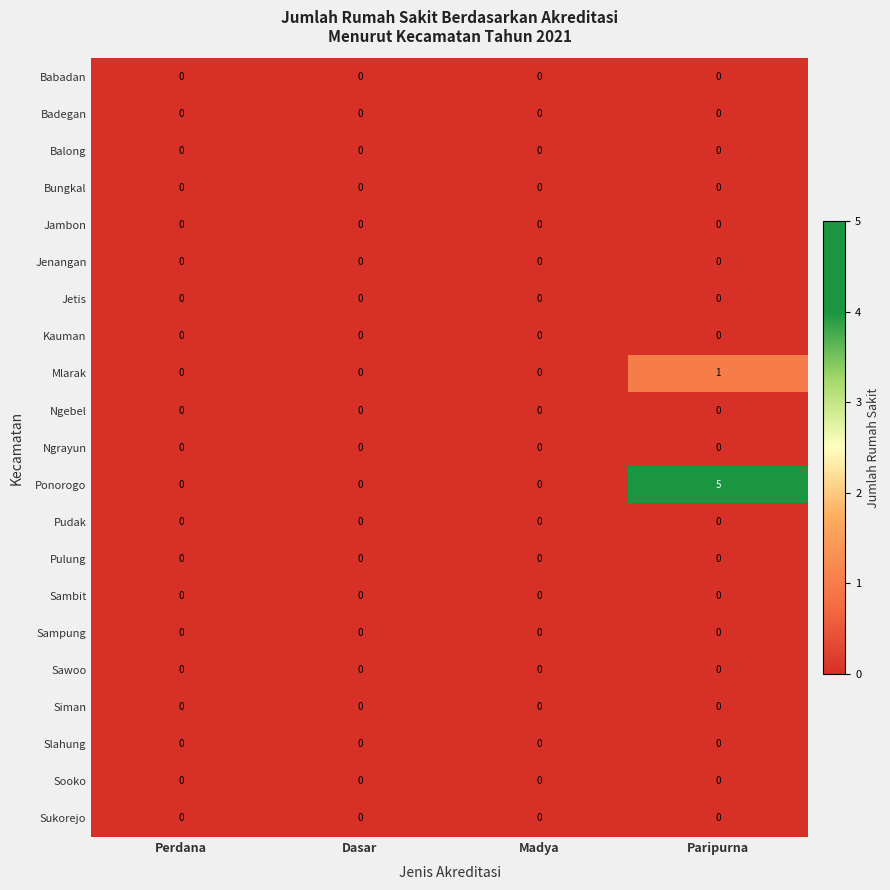

What is the sum of the Ponorogo values at Paripurna and Madya?

5